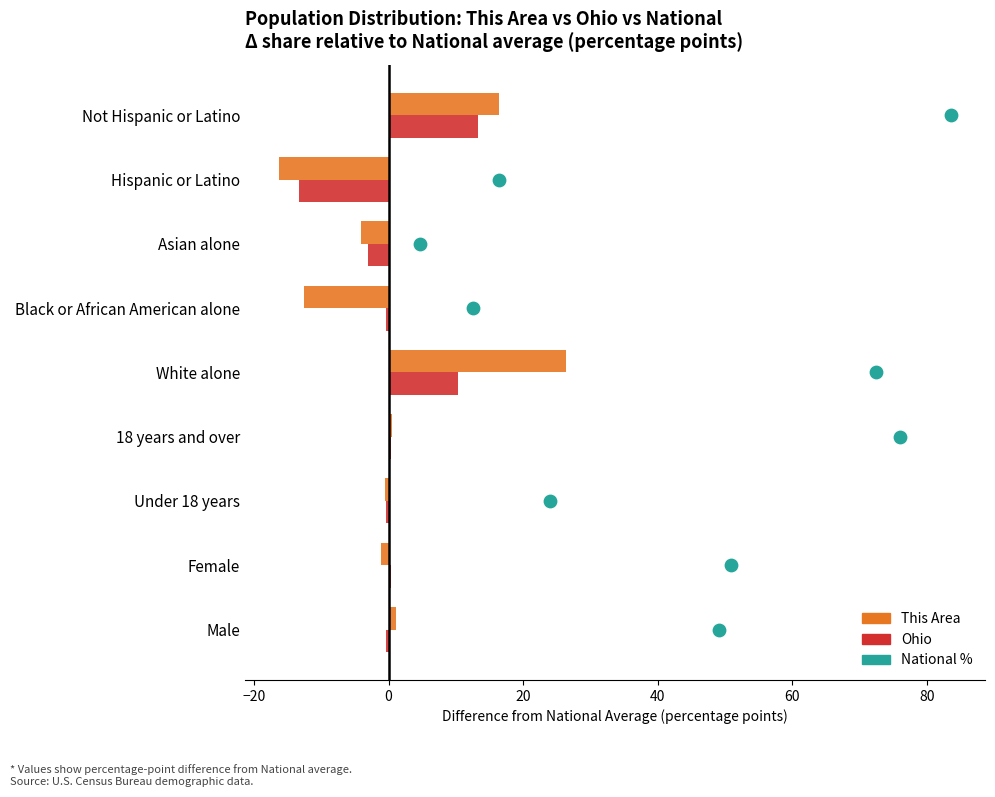

Which series reaches the minimum Y coordinate?

This Area